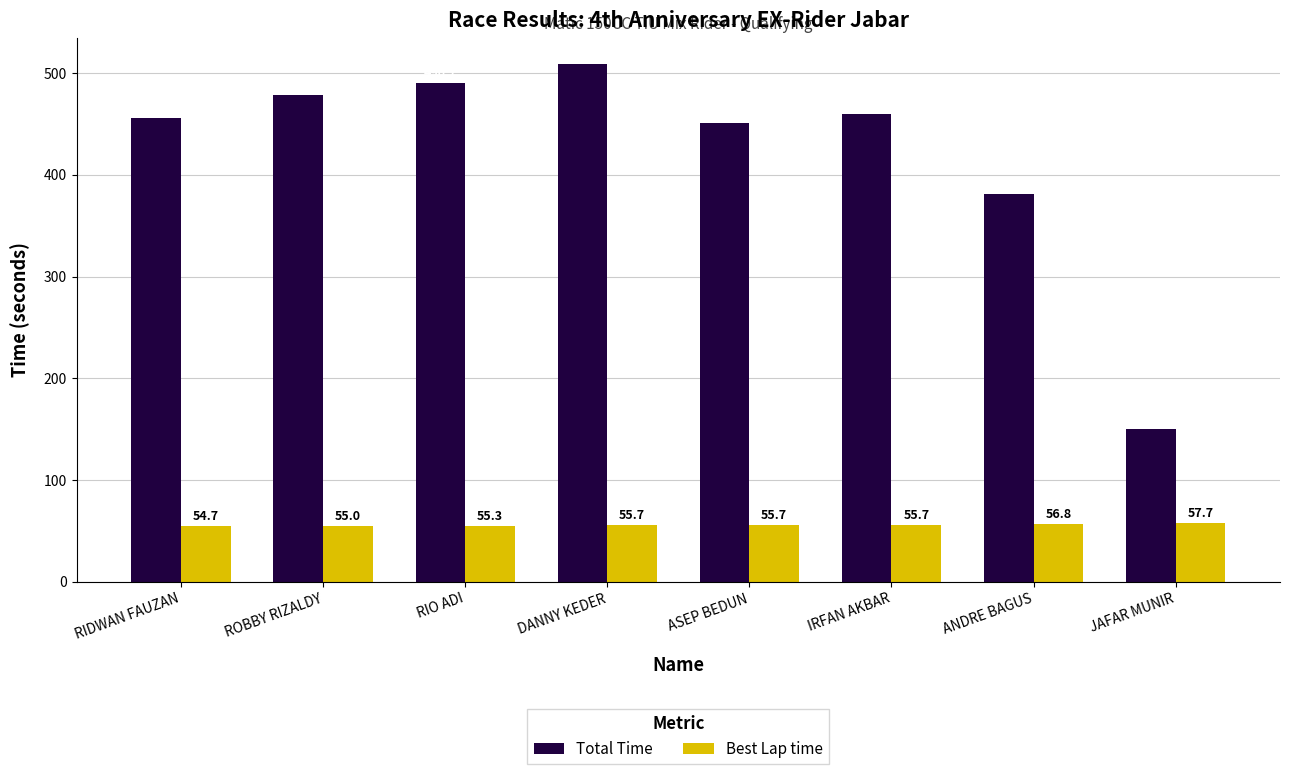

Reading left to right, extract all data points from this chart.

Total Time: RIDWAN FAUZAN=455.8	ROBBY RIZALDY=478.8	RIO ADI=490.7	DANNY KEDER=509.0	ASEP BEDUN=450.7	IRFAN AKBAR=459.6	ANDRE BAGUS=381.5	JAFAR MUNIR=150.0
Best Lap time: RIDWAN FAUZAN=54.7	ROBBY RIZALDY=55.0	RIO ADI=55.3	DANNY KEDER=55.7	ASEP BEDUN=55.7	IRFAN AKBAR=55.7	ANDRE BAGUS=56.8	JAFAR MUNIR=57.7